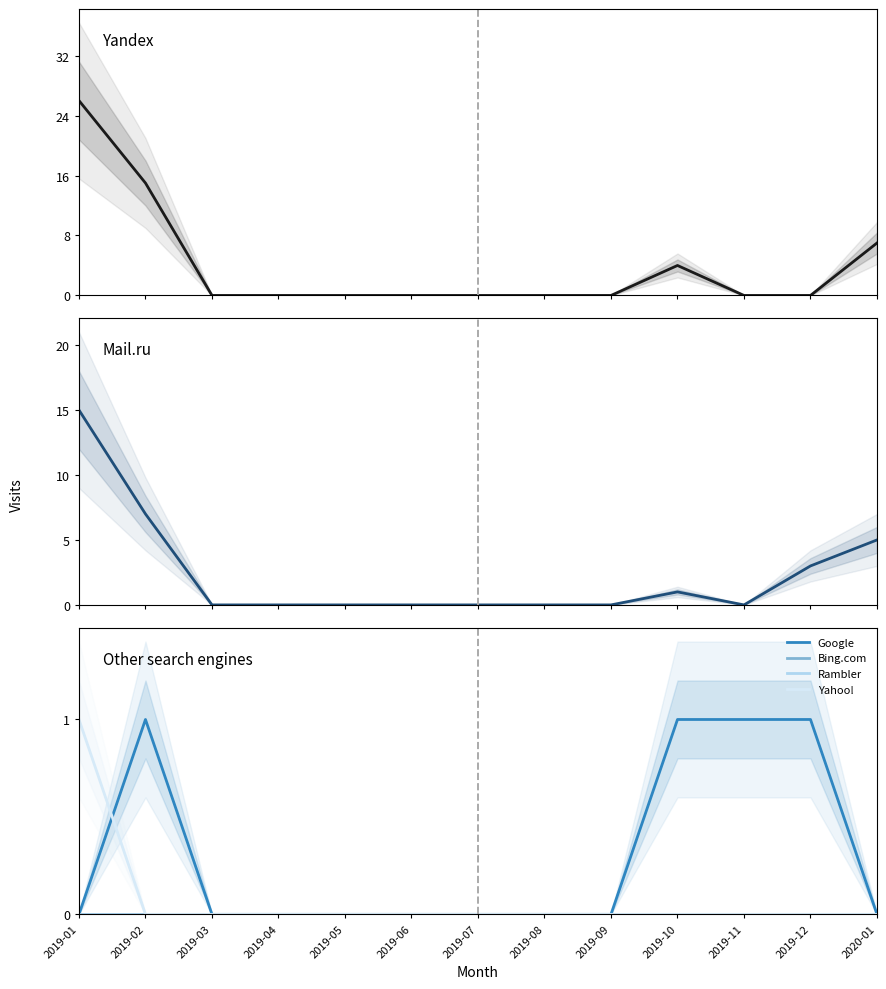

Between 2019-05 and 2019-07, which series saw the biggest shift?

Yandex